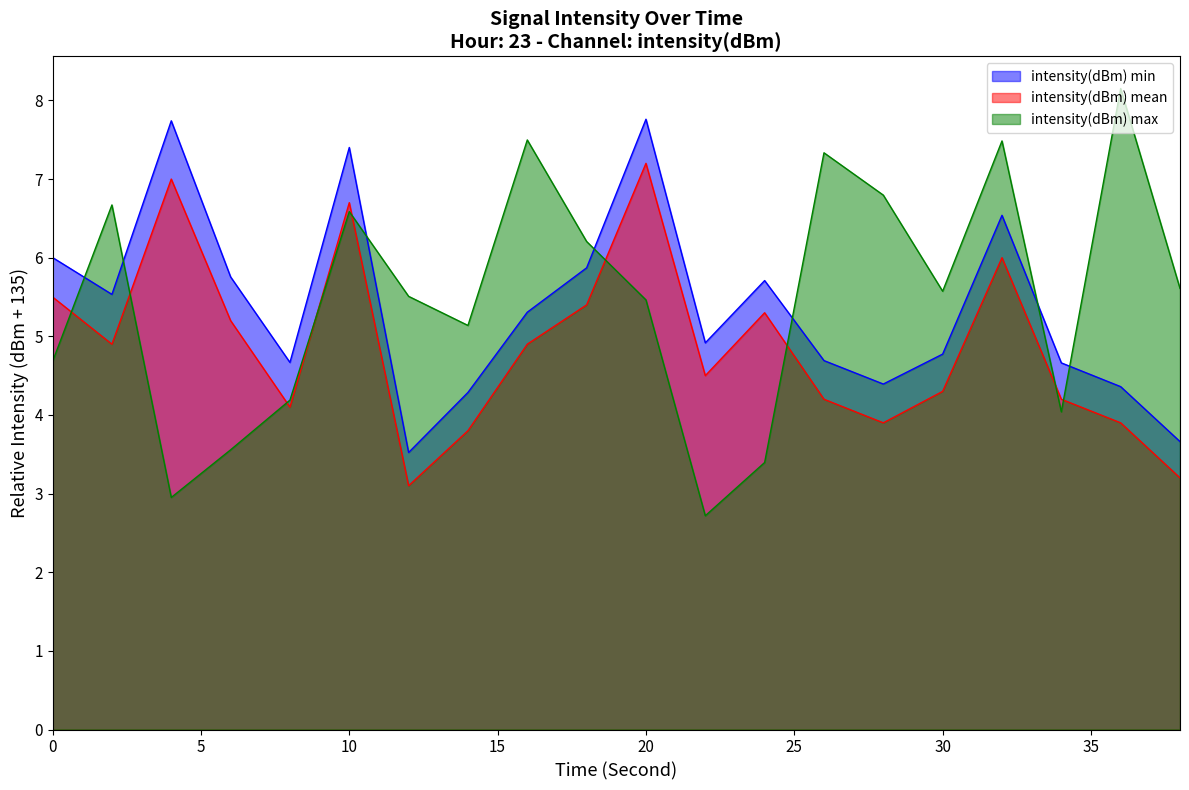

What is the total value across all series at 16?

17.7